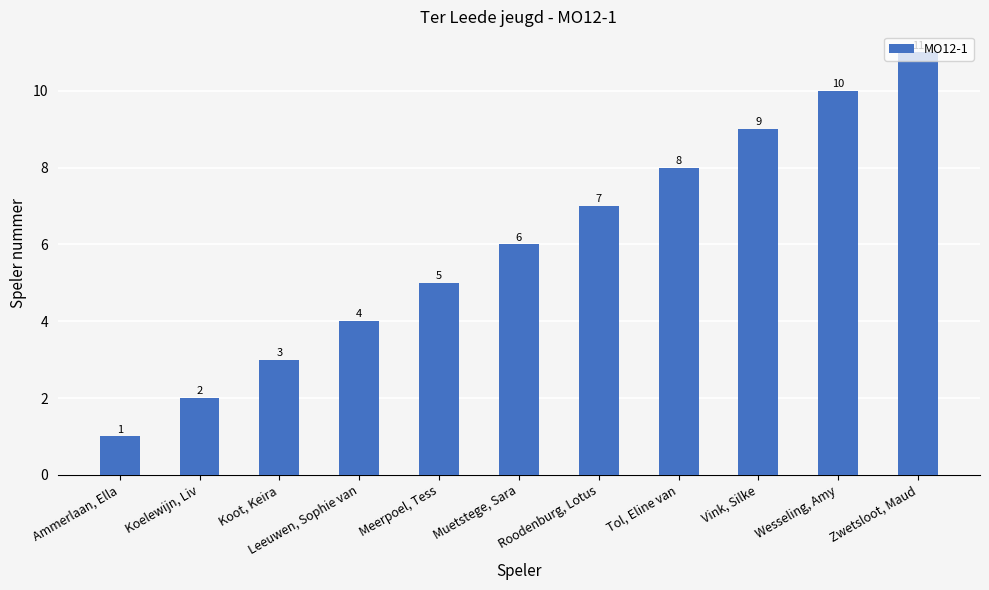

What position from the right is Zwetsloot, Maud?

1